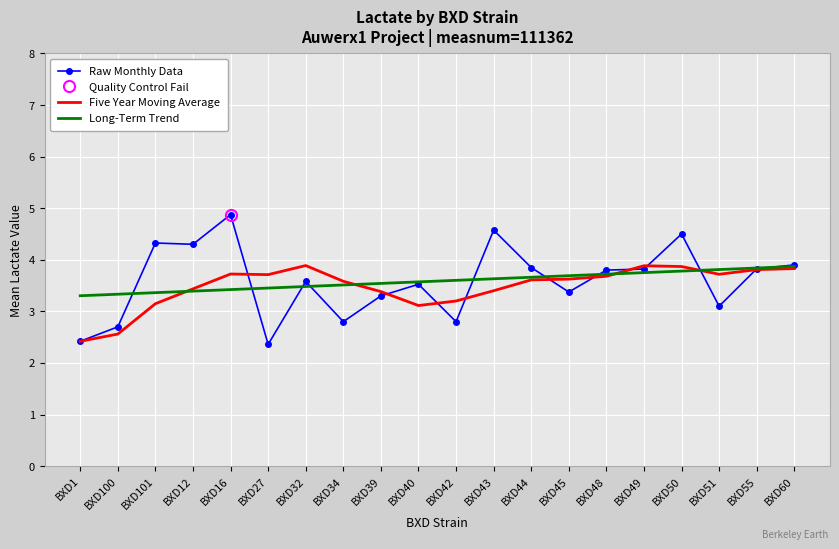

At which label does Five Year Moving Average reach its minimum?

BXD1